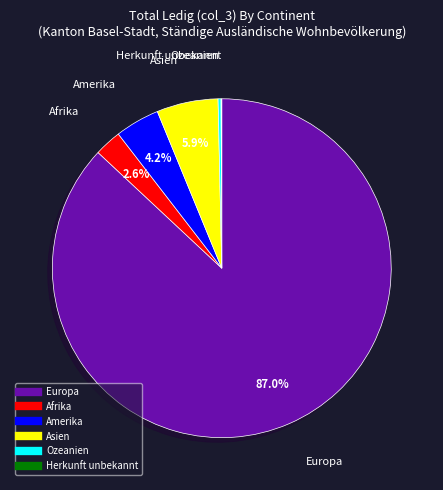

What is the largest slice in the pie chart?

Europa